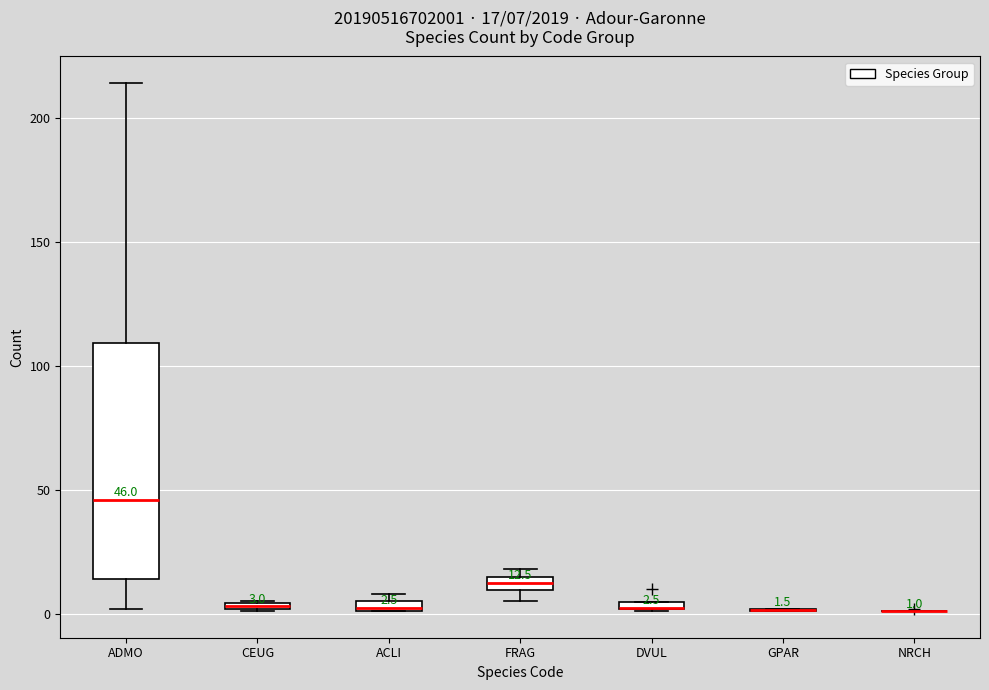

Comparing the boxes themselves (not the whiskers), which one is the tallest?

ADMO